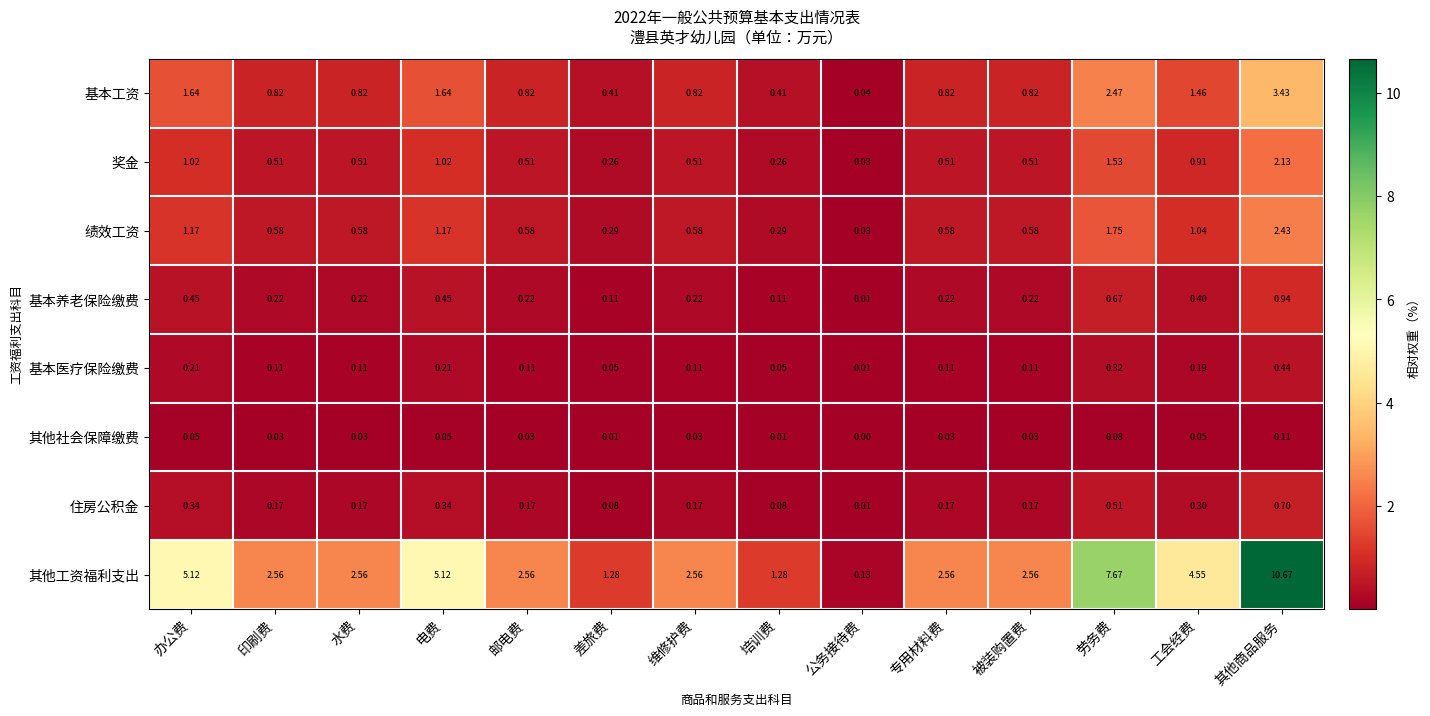

Which category has the lowest value across all series?

公务接待费